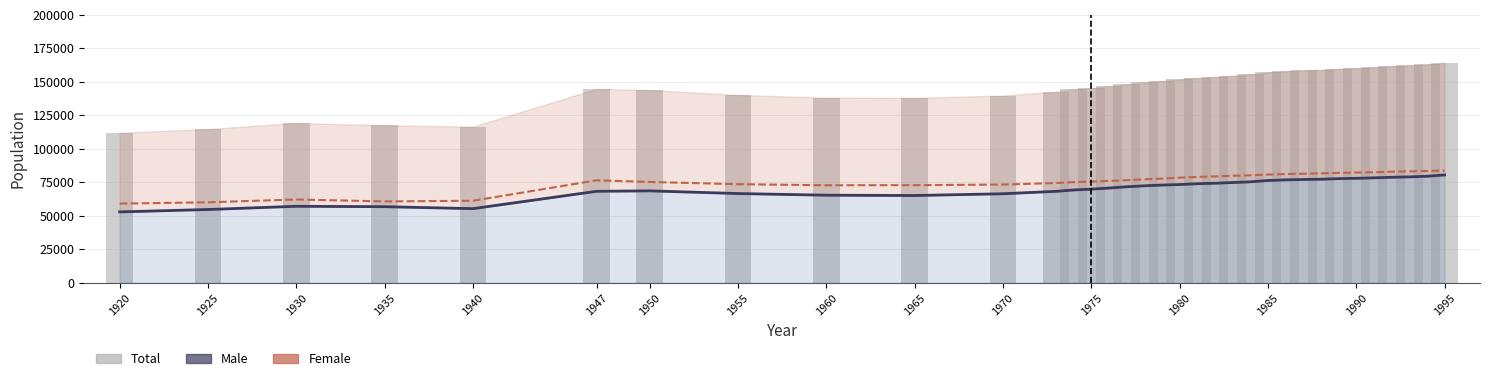

What is the minimum value shown in the chart?

52896